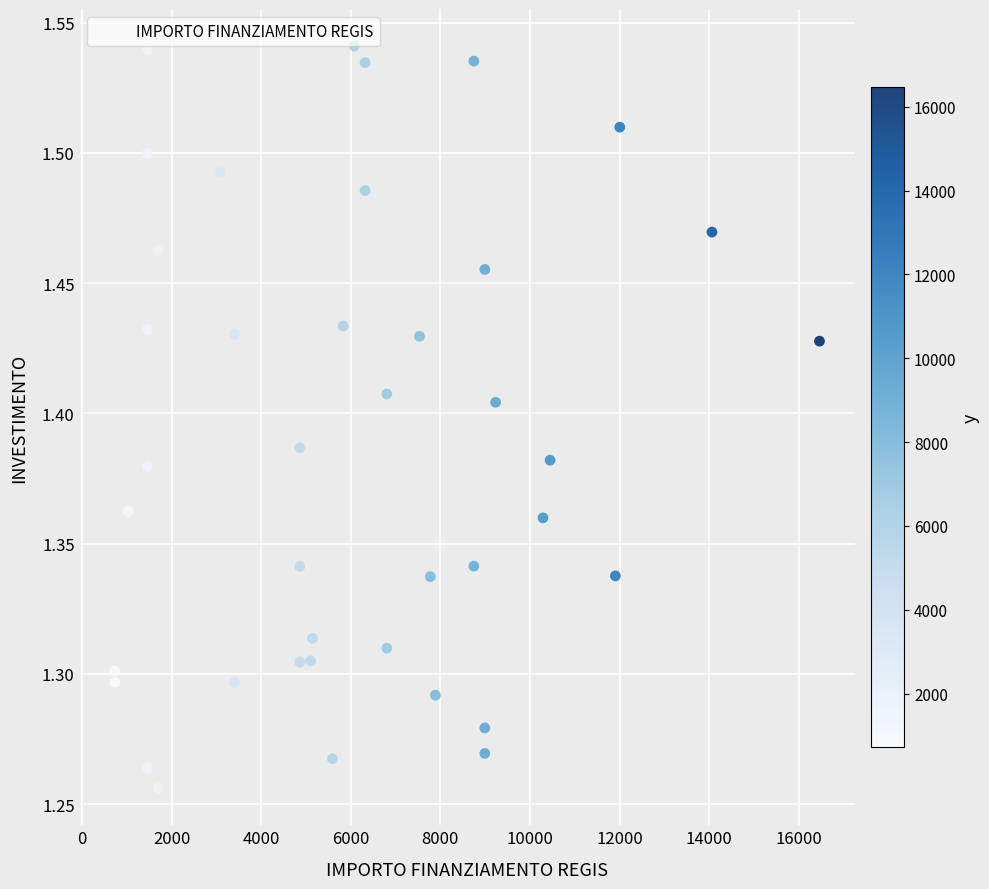

What is the range of X values (max minus min)?

15735.0